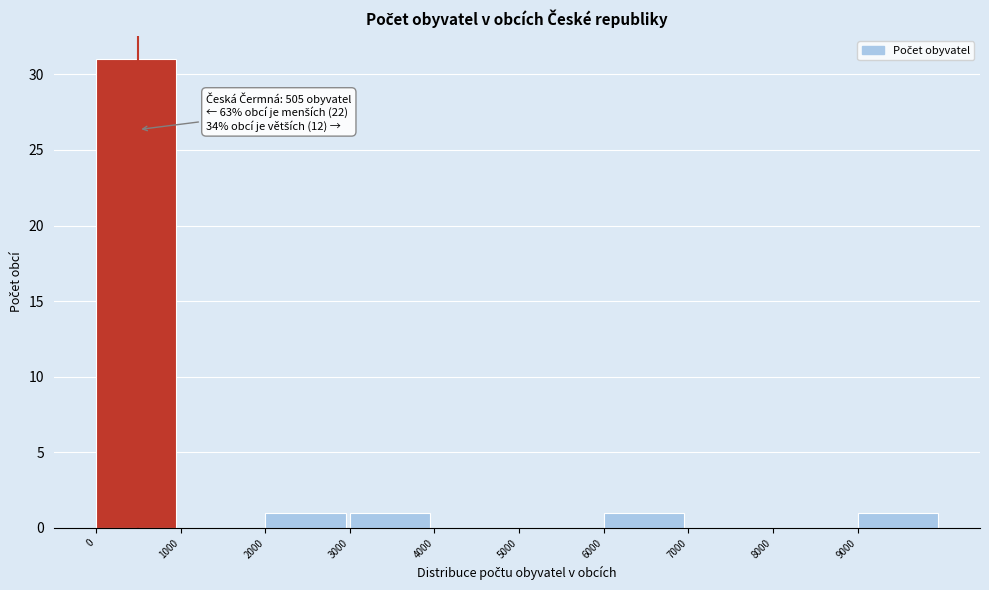

Over which range of the x-axis is the bar tallest?

0 to 1000